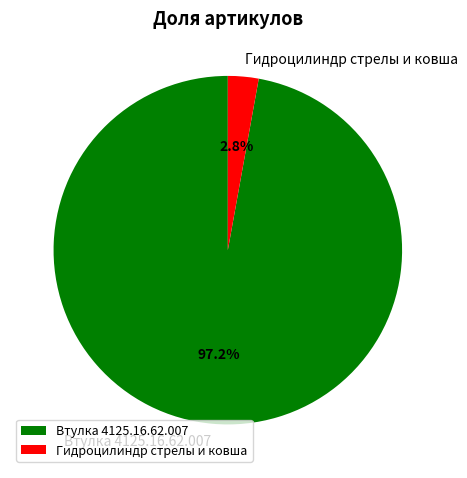

What percentage is the Втулка 4125.16.62.007 slice, to the nearest percent?

97%